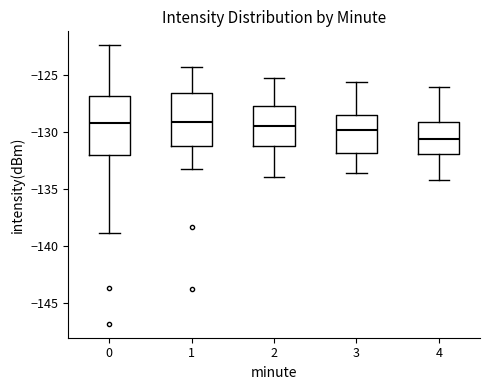

Where is the upper edge of the box at x = 0 on the y-axis? The values are not printed on the chart, so give them approximately, as read against the axis.

-127.0